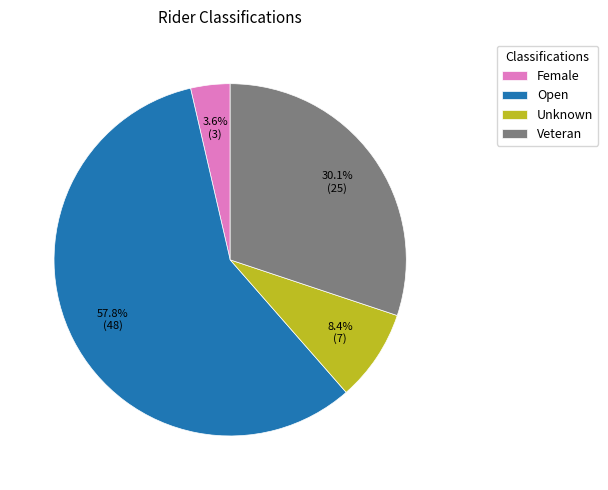

Which slice is the smallest?

Female